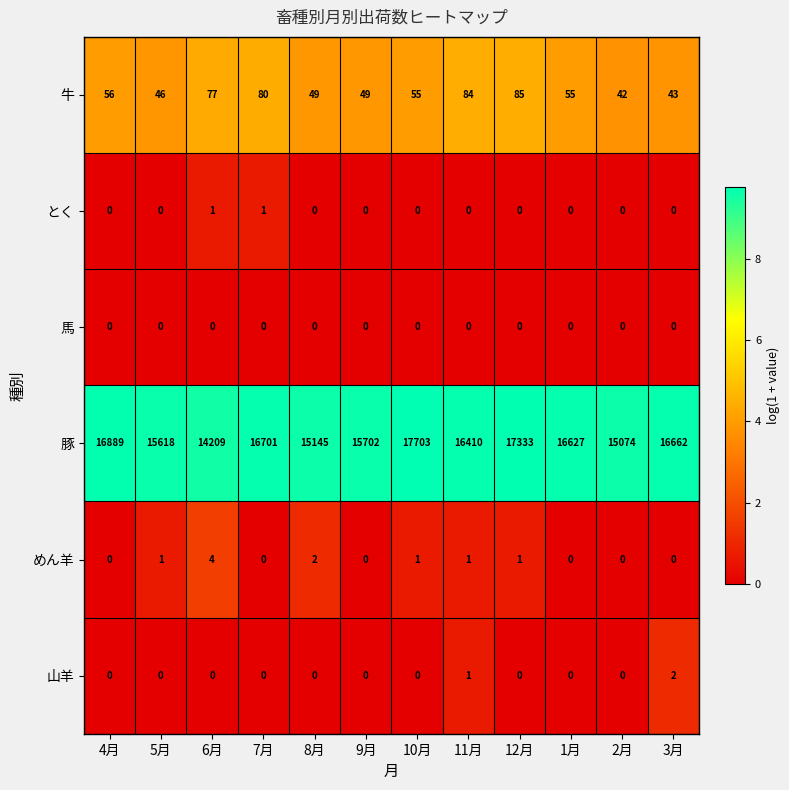

What is the total value across all series at 4月?

16945